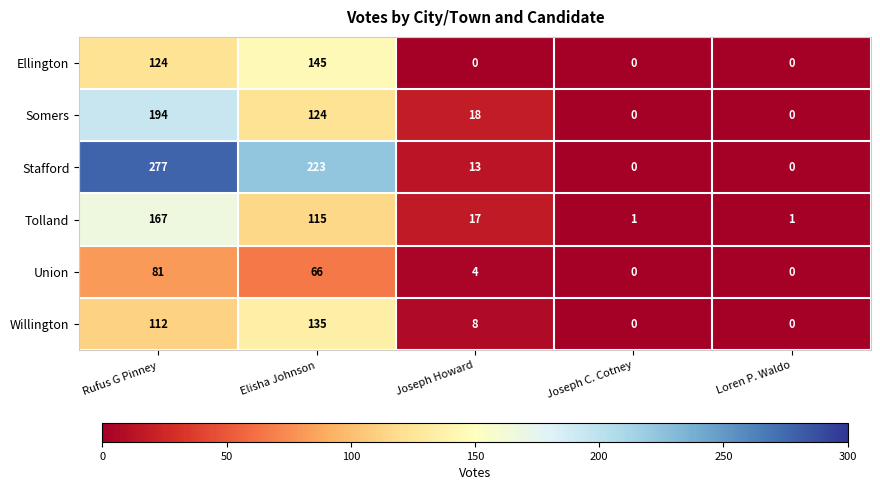

At which label does Stafford first exceed 13?

Rufus G Pinney